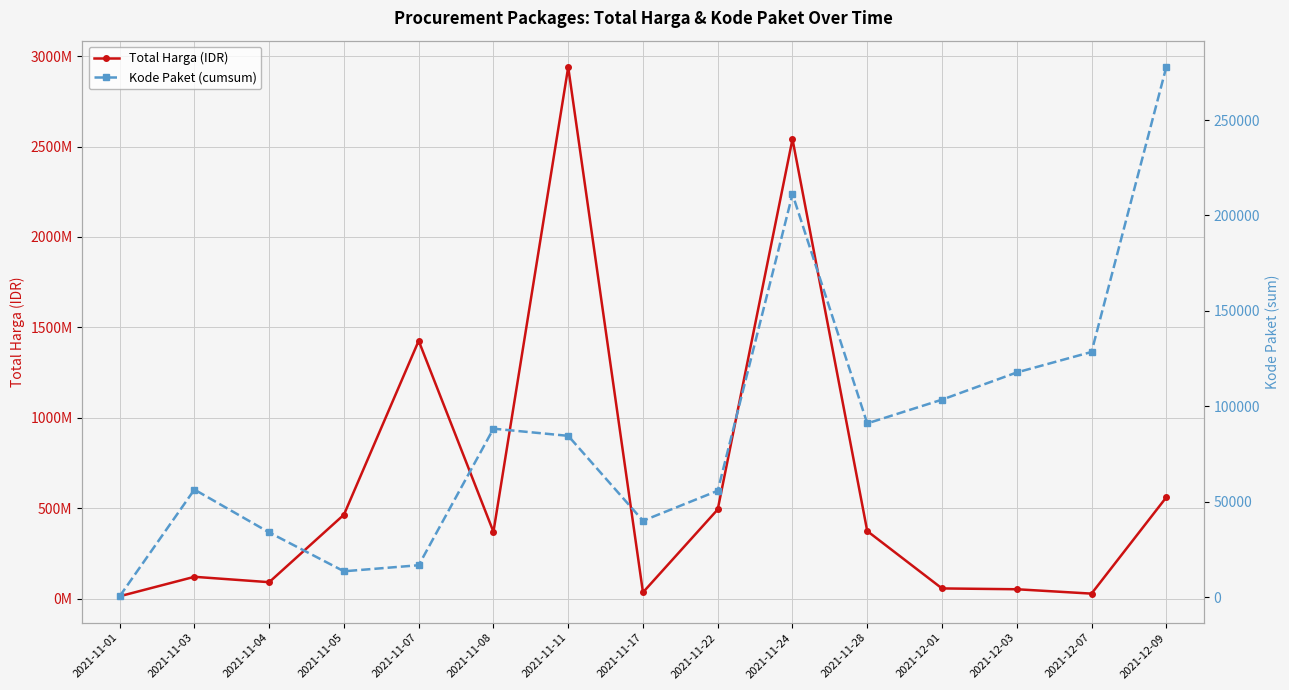

What is the value of the Kode Paket (cumsum) point at the 7th from the left?

84587